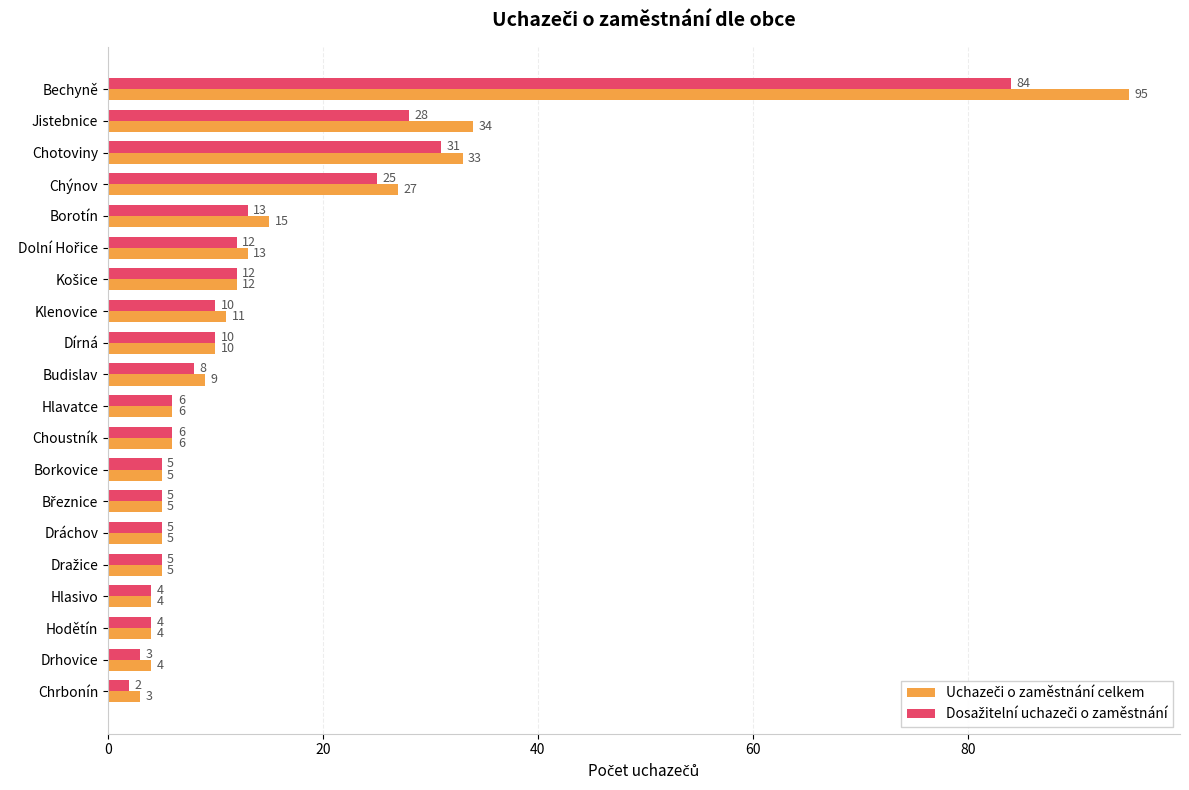

What is the spread (max minus min) of values at Bechyně?

11